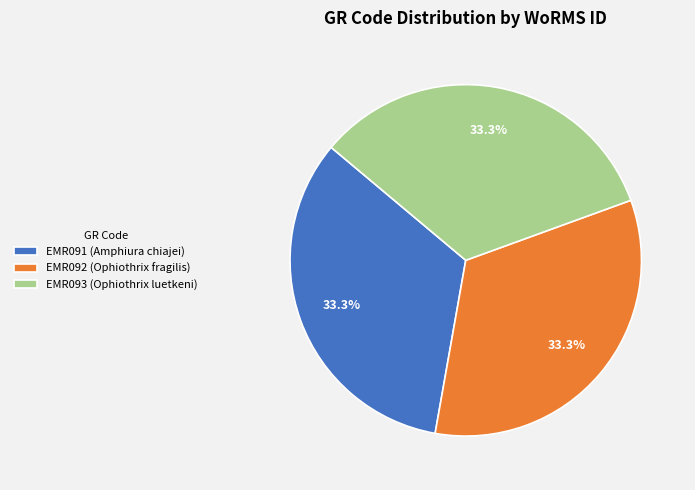

Does EMR092 (Ophiothrix fragilis) account for over 50% of the chart?

No